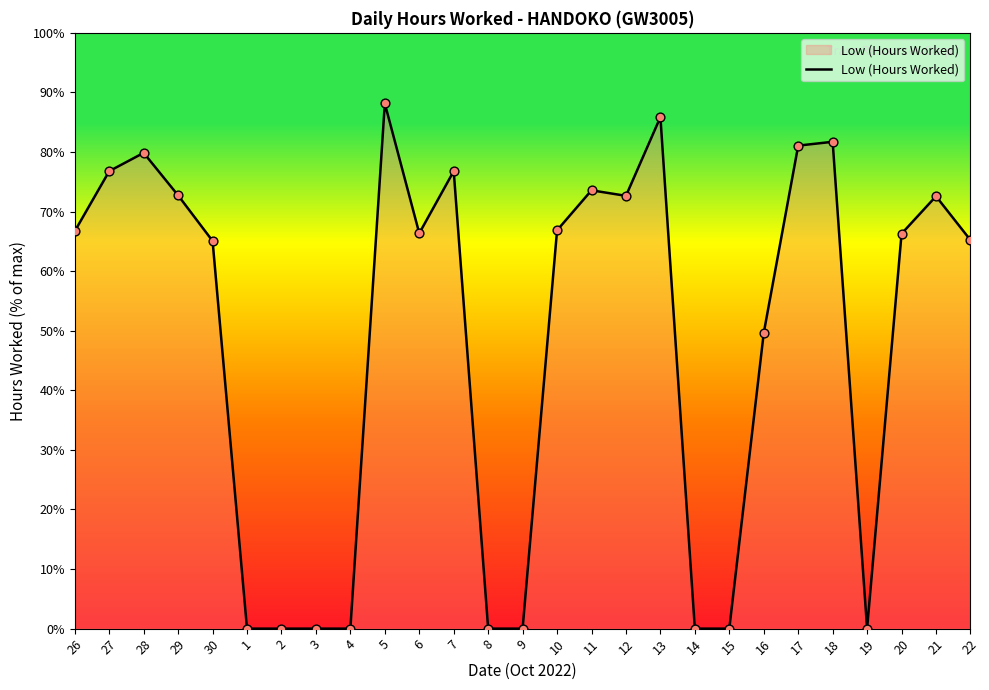

Between 27 and 30, which is larger?

27